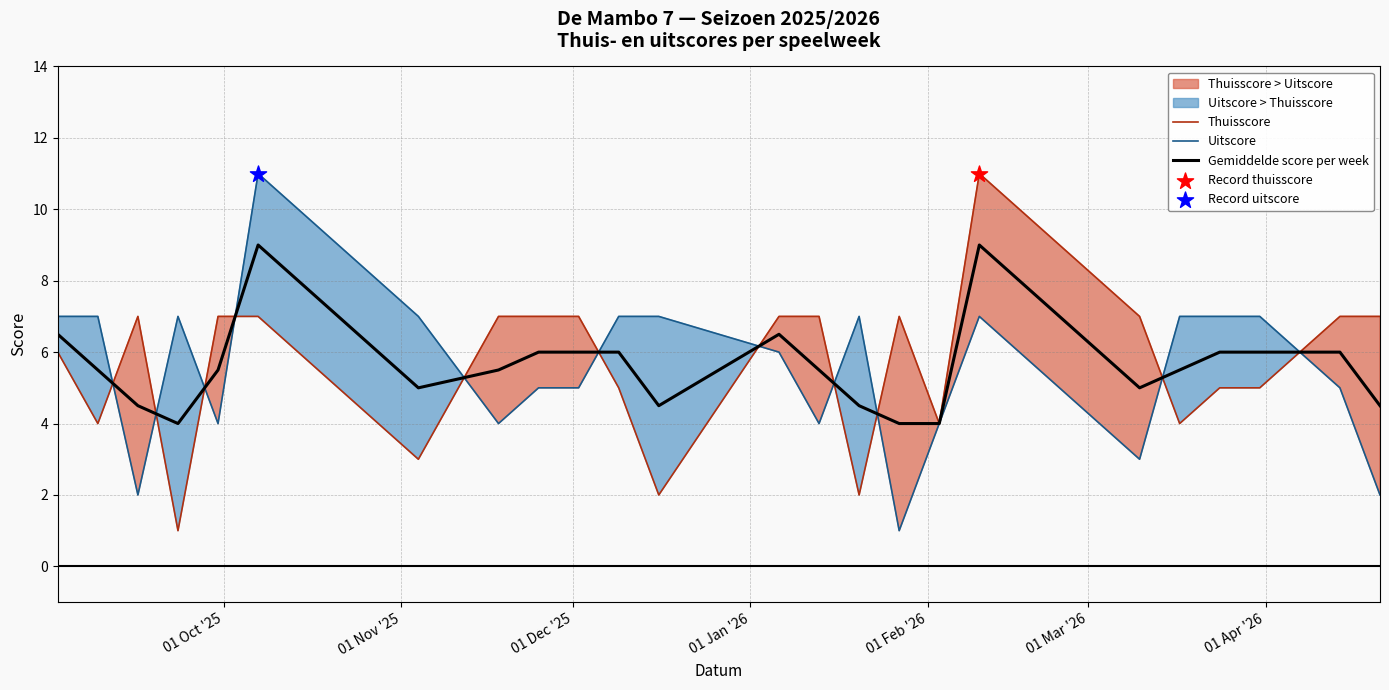

Which series reaches the maximum Y coordinate?

Thuisscore